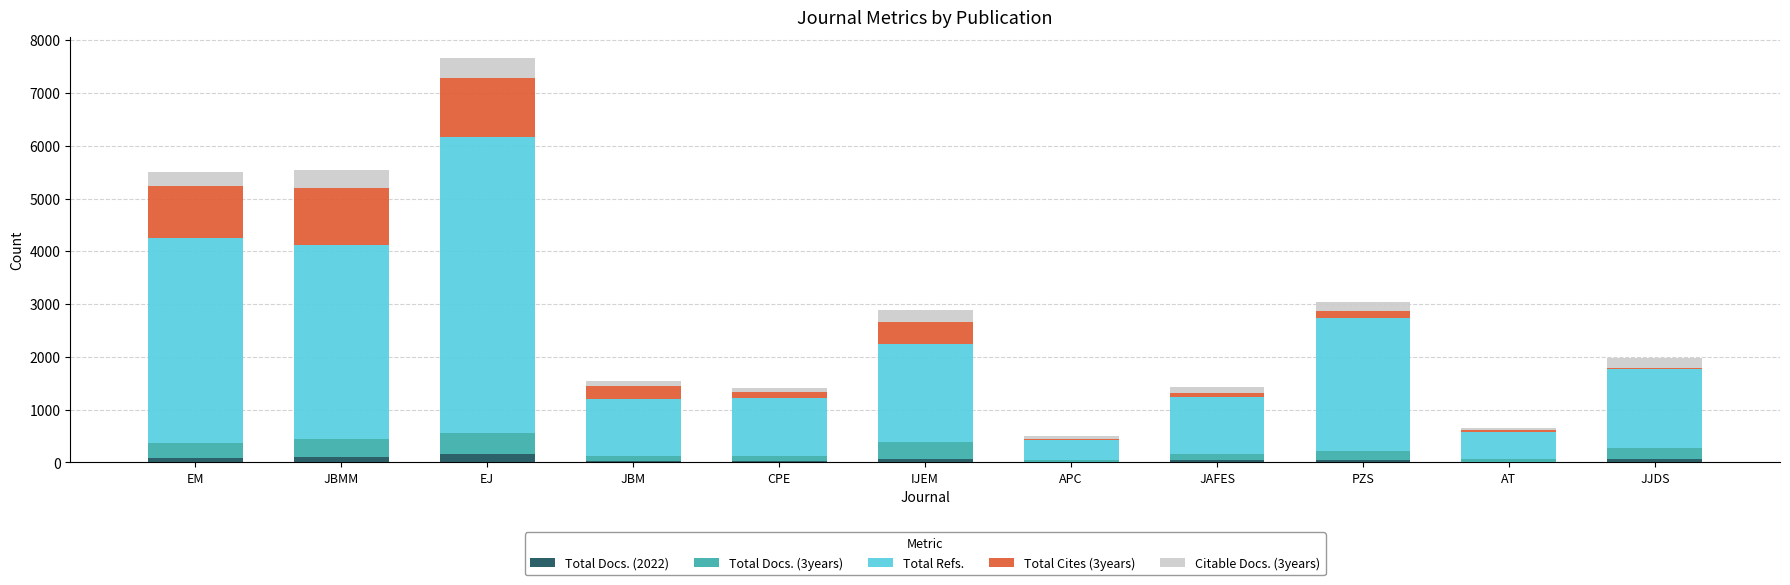

What is the sum of all Total Docs. (2022) values?

676